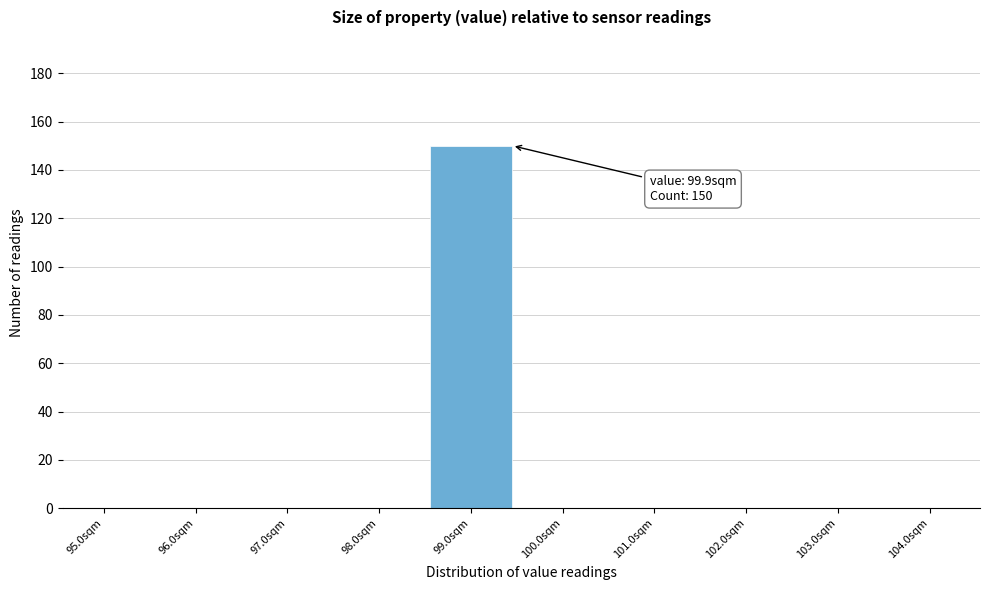

Reading left to right, what are all the values shown in this chart?

95.0sqm=0	96.0sqm=0	97.0sqm=0	98.0sqm=0	99.0sqm=150	100.0sqm=0	101.0sqm=0	102.0sqm=0	103.0sqm=0	104.0sqm=0